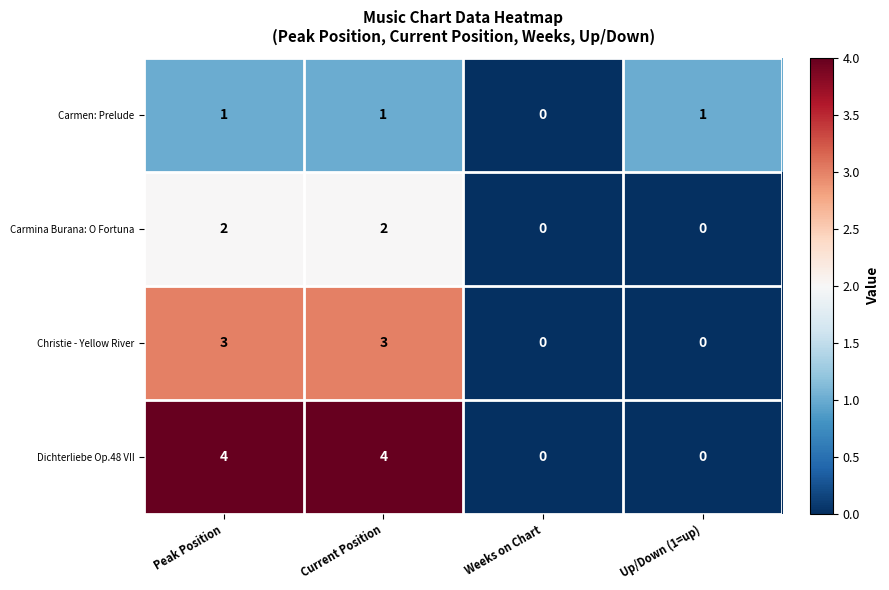

What is the total value across all series at Peak Position?

10